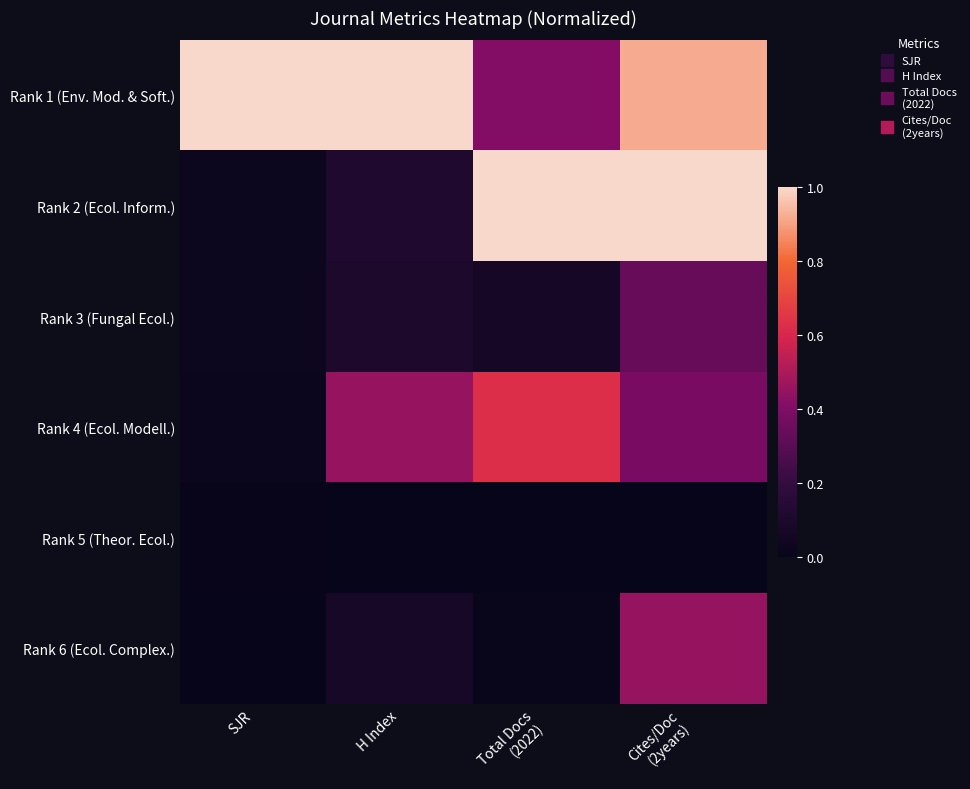

Which has a higher value, SJR or Cites/Doc
(2years)?

SJR